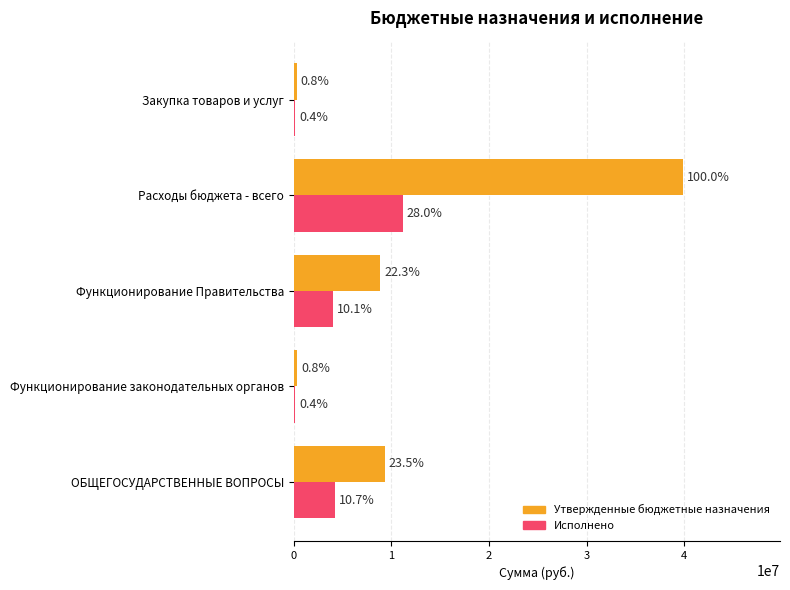

Reading right to left, extract all data points from this chart.

Утвержденные бюджетные назначения: 311000.0	39846480.5	8868059.0	325000.0	9346579.0
Исполнено: 152520.0	11168134.5	4035305.8	159020.0	4252099.8